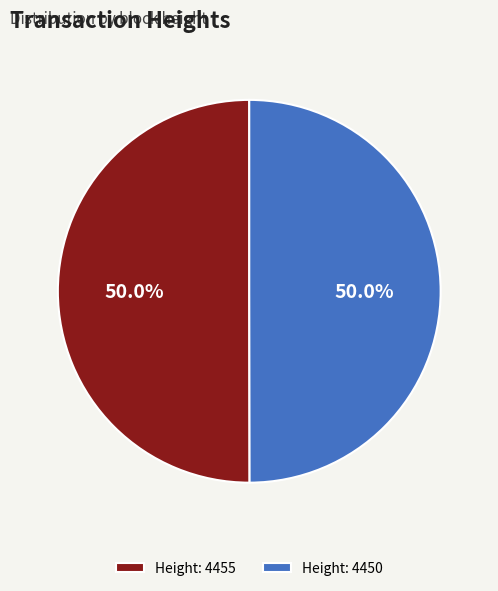

To the nearest percent, what portion does Height: 4450 represent?

50%